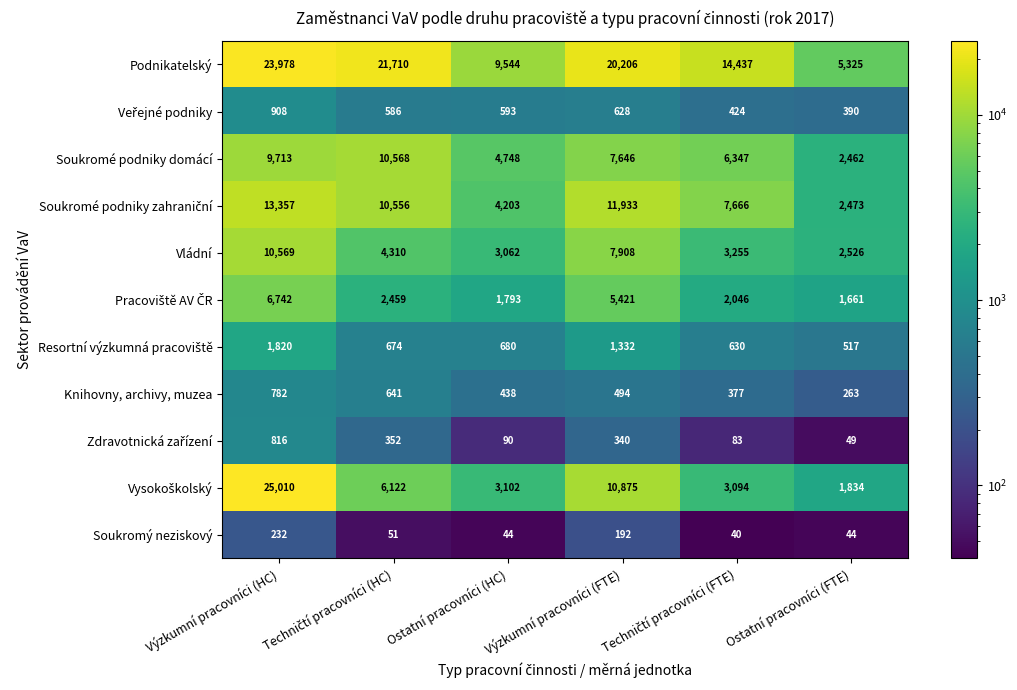

Between Výzkumní pracovníci (FTE) and Ostatní pracovníci (FTE), which series saw the biggest shift?

Podnikatelský